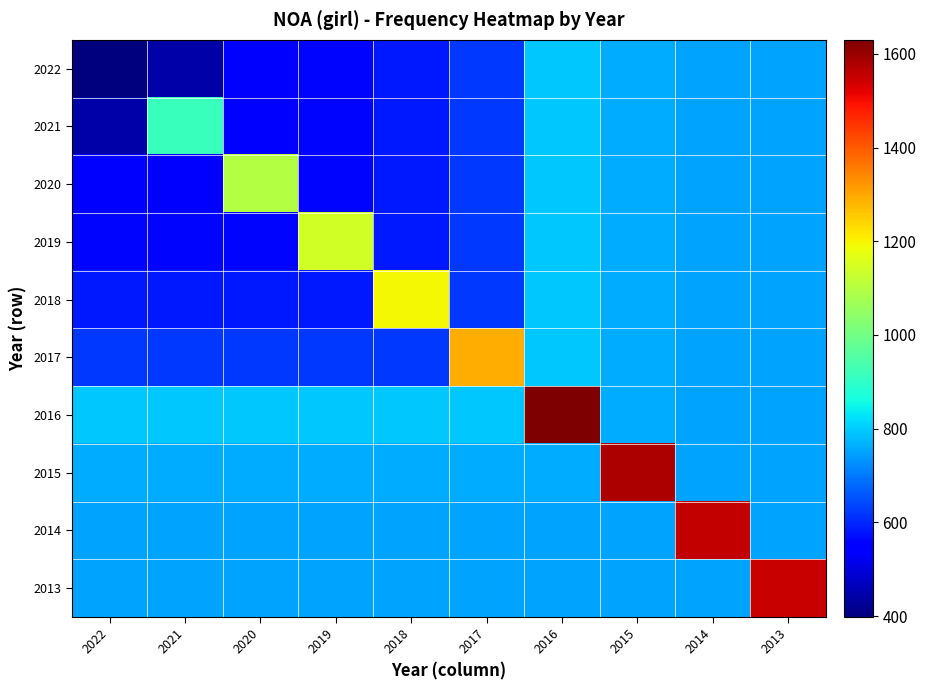

Which series has the largest total across all categories?

2016